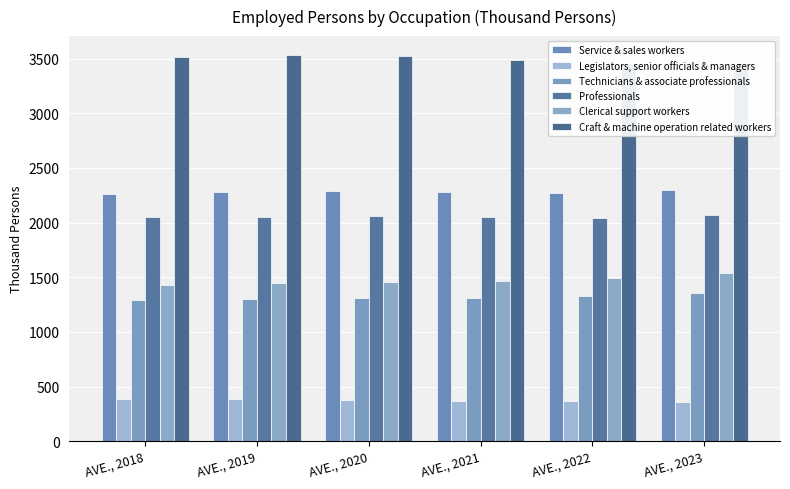

What is the value of the Legislators, senior officials & managers bar at the 1st from the left?

384